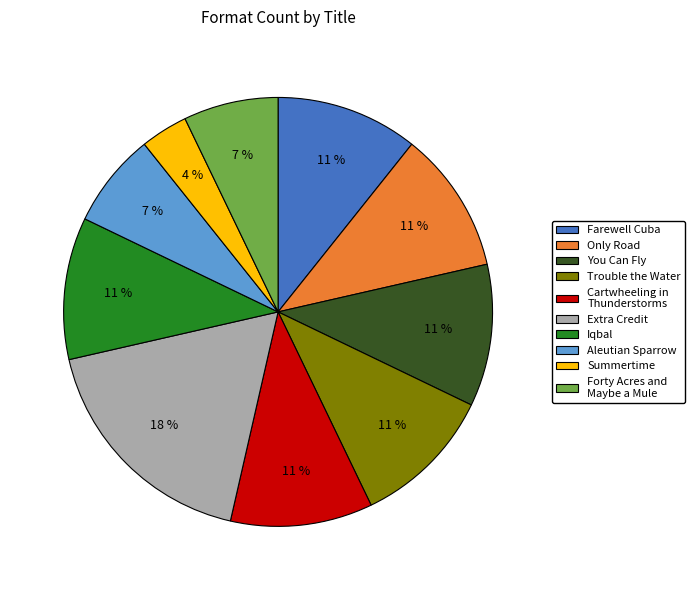

Which has a higher value, Aleutian Sparrow or You Can Fly?

You Can Fly